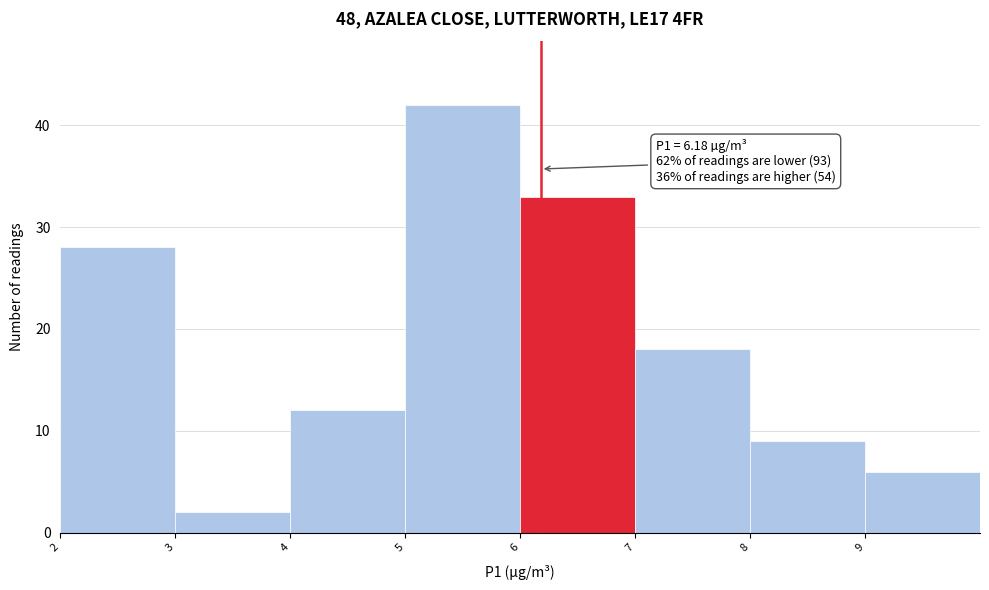

Over which range of the x-axis is the bar tallest?

5 to 6